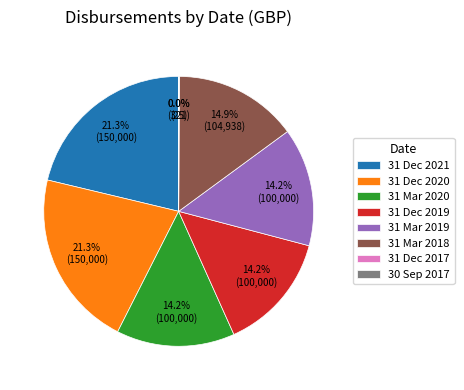

What is the ratio of the value at 31 Dec 2021 to the value at 31 Mar 2018?

1.4